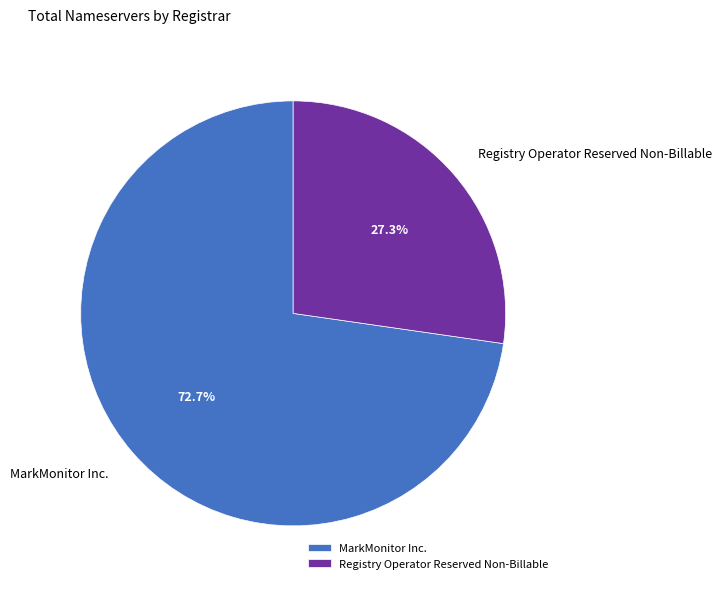

What is the largest slice in the pie chart?

MarkMonitor Inc.